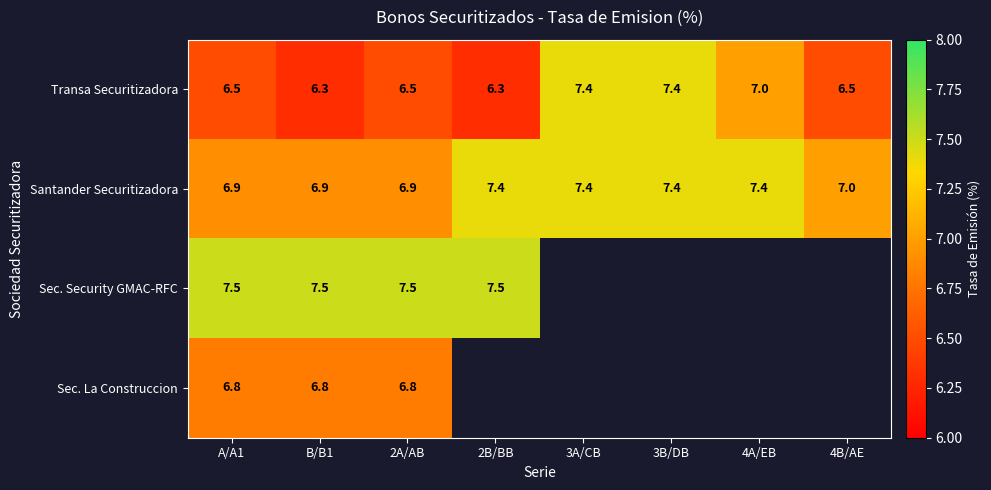

At how many categories does at least one series exceed 3?

8